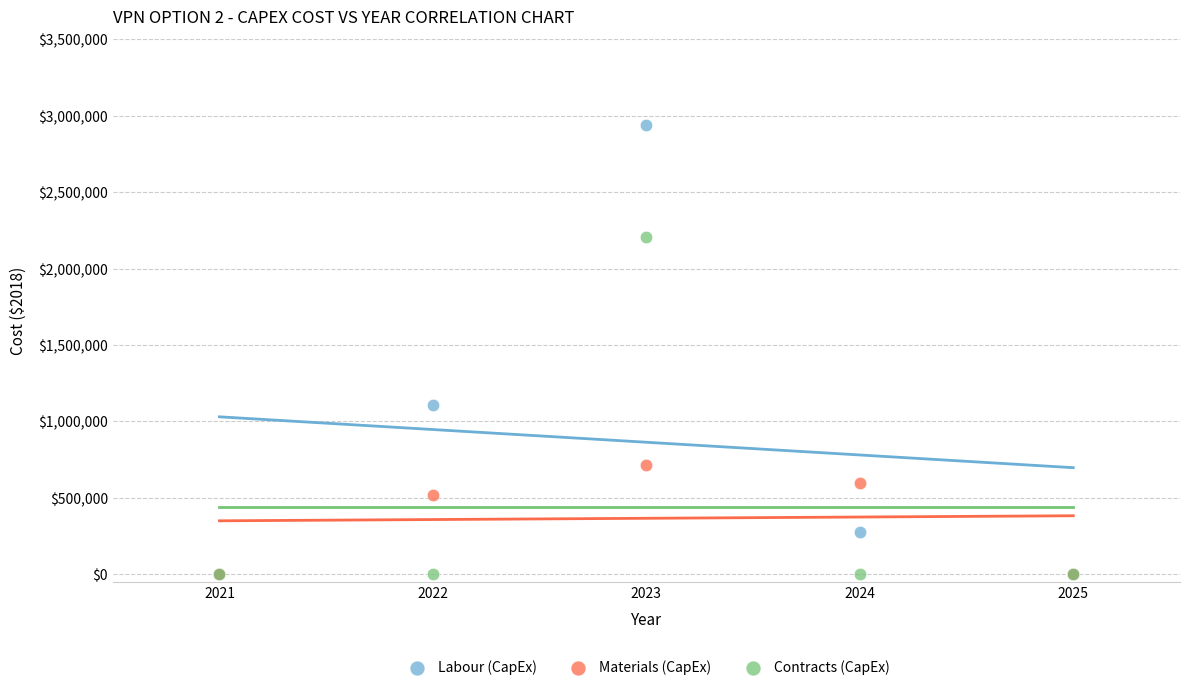

In the Materials (CapEx) series, what Y value is closest to 358750?

517500.0